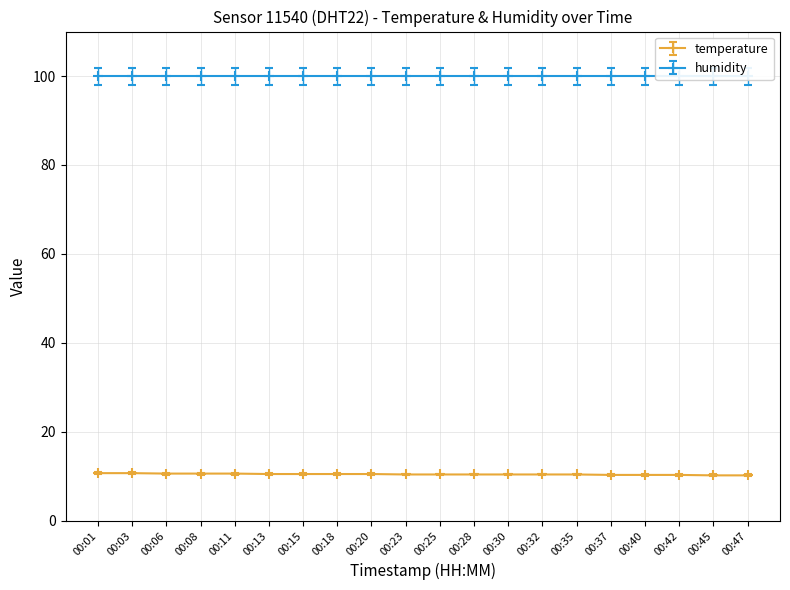

What is the change in value from 00:01 to 00:25?

-0.3